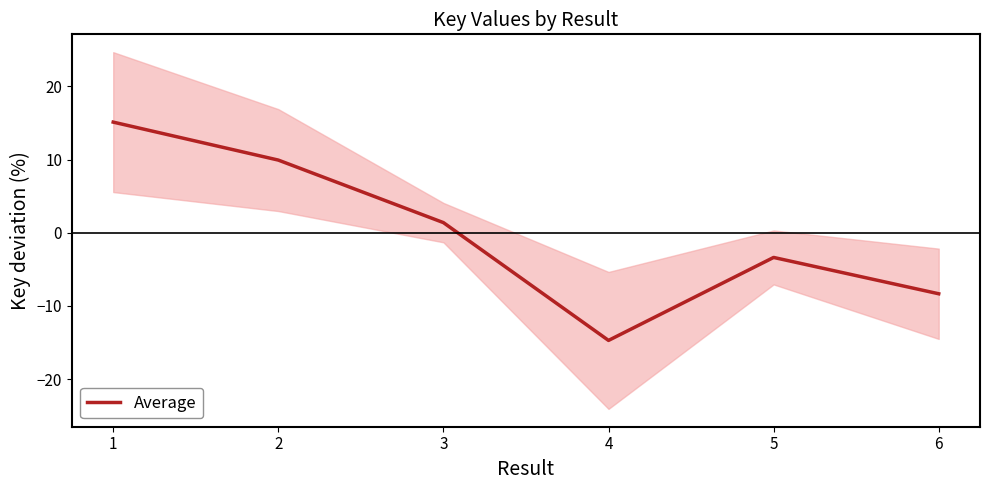

True or false: there are more than 1 points higher than both neighbors.

False